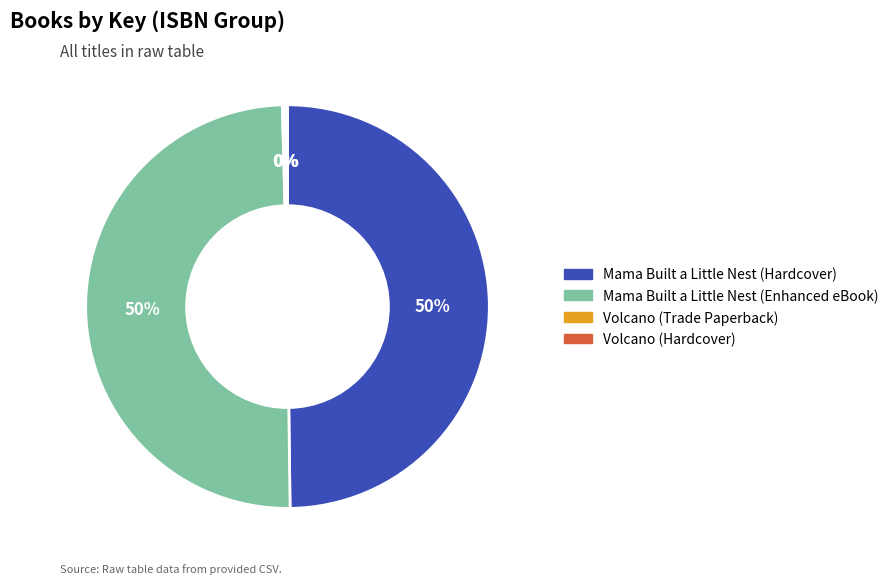

Is it true that Mama Built a Little Nest (Hardcover) is 50% of the pie?

True